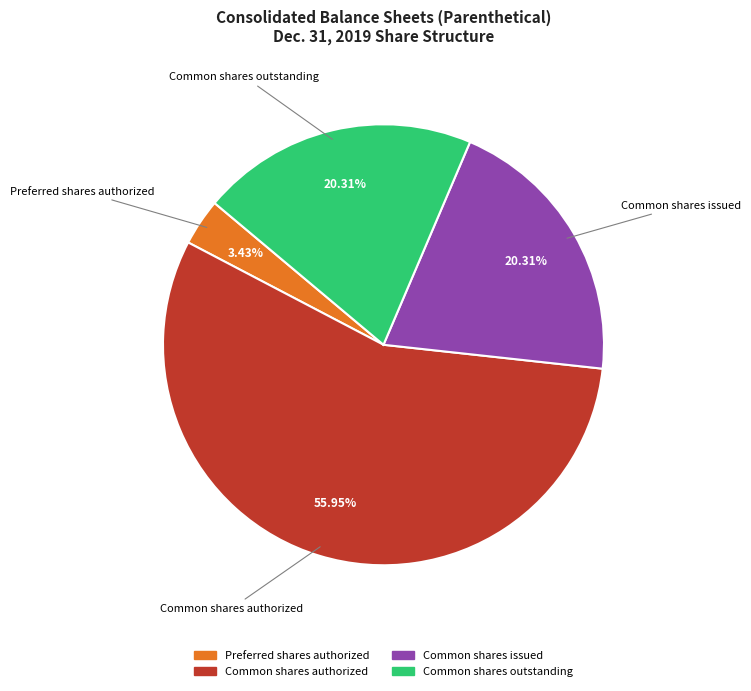

Is there a majority slice in this chart?

Yes